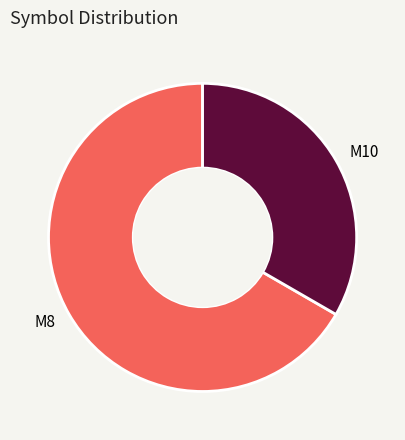

How many slices are in this pie chart?

2